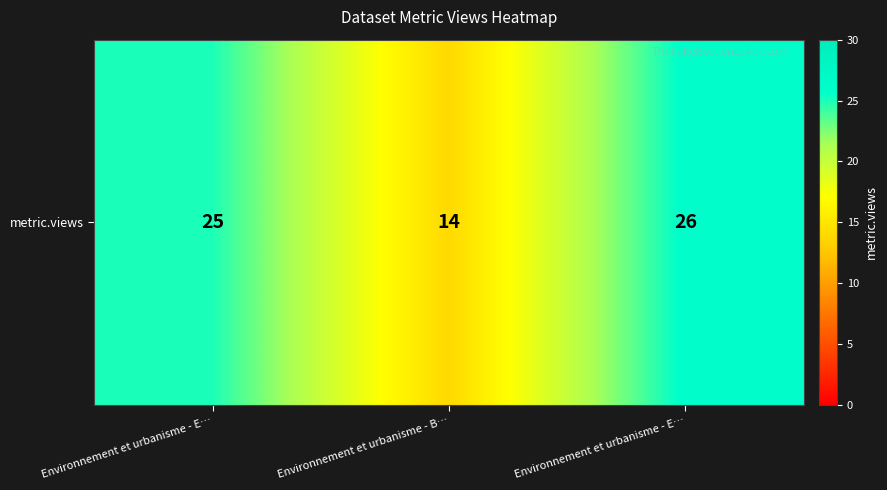

What is the minimum value shown in the chart?

14